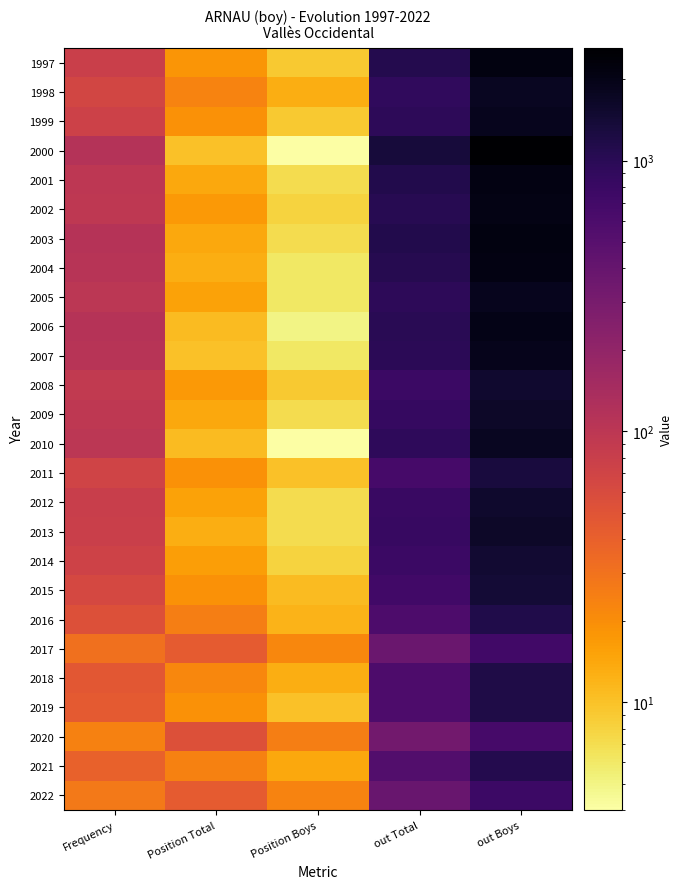

Rank the series by their maximum value, from lowest to highest.

2020, 2017, 2022, 2021, 2016, 2018, 2019, 2011, 2015, 2014, 2008, 2012, 2013, 2009, 1998, 2010, 2005, 1999, 2007, 2006, 2002, 2004, 2001, 1997, 2003, 2000